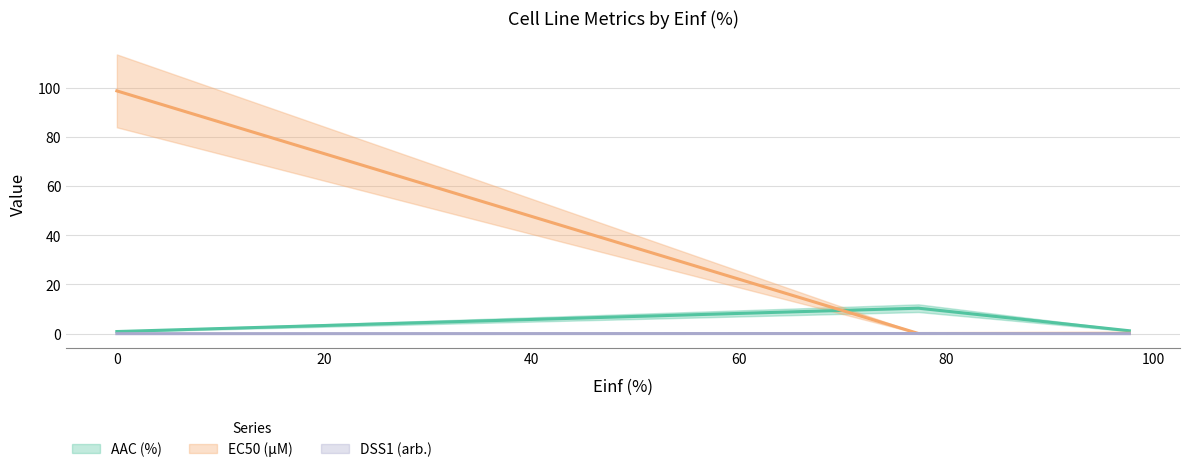

Reading left to right, transcribe all the data shown in this chart.

AAC (%): 0.9	10.4	1.2
EC50 (µM): 98.7	0.1	0.2
DSS1 (arb.): 0.0	0.1	0.0